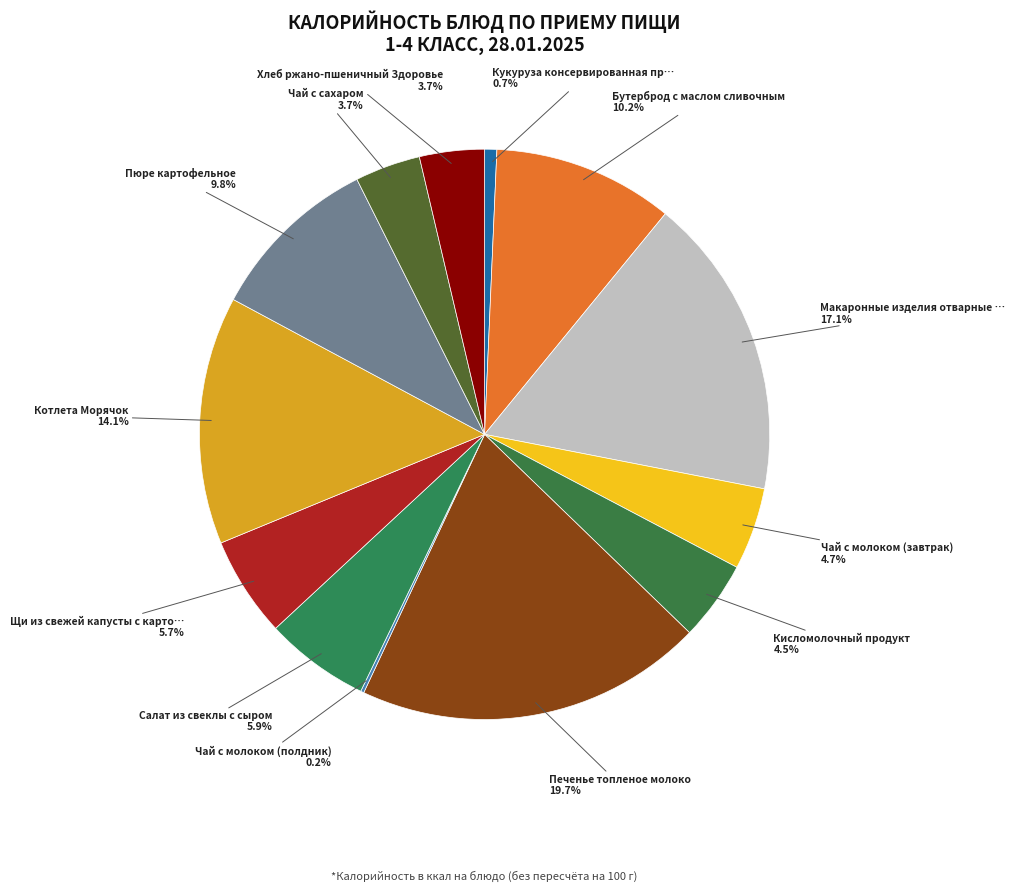

To the nearest percent, what is the average slice percentage?

8%